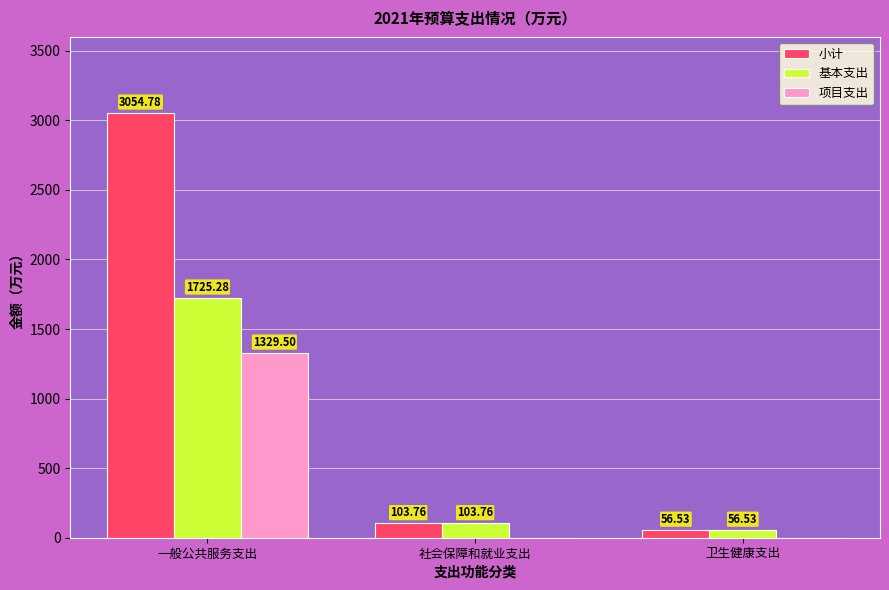

Is the value of 基本支出 at 社会保障和就业支出 greater than the value of 项目支出 at 一般公共服务支出?

No